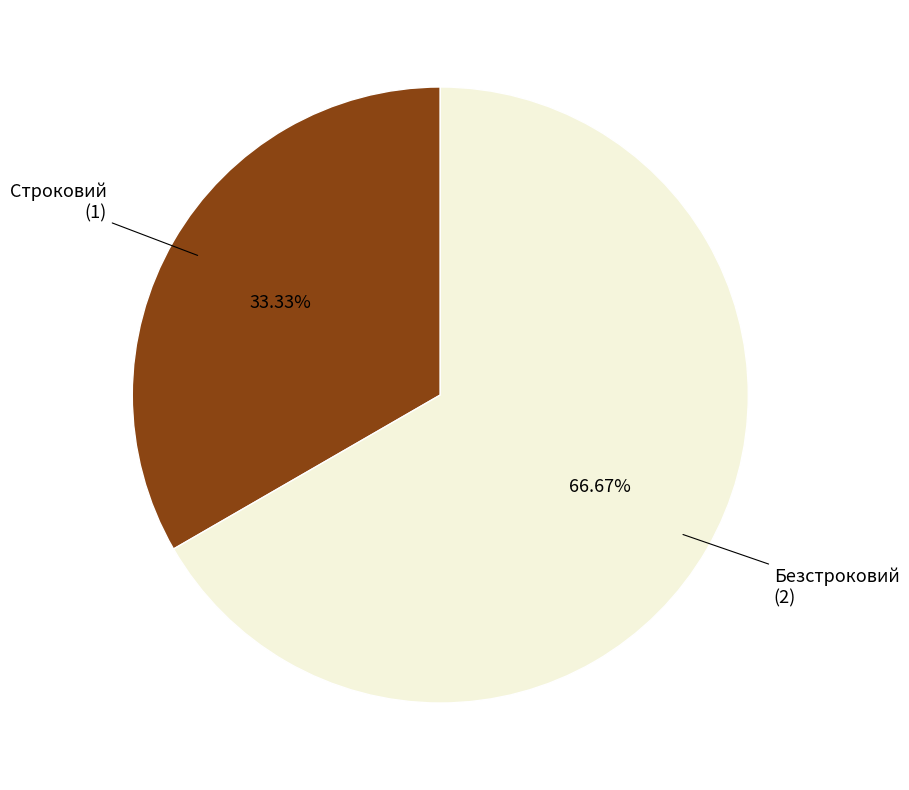

What is the smallest slice in the pie chart?

Строковий